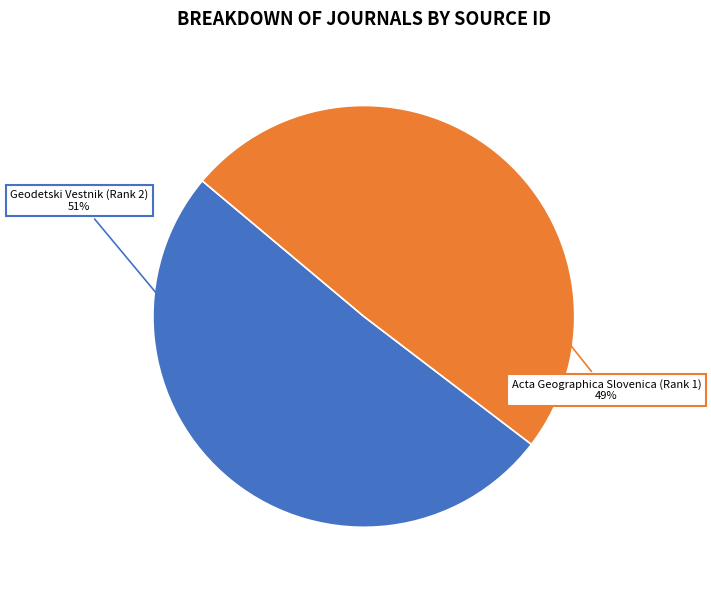

To the nearest percent, what percentage of the pie is Geodetski Vestnik (Rank 2)?

51%